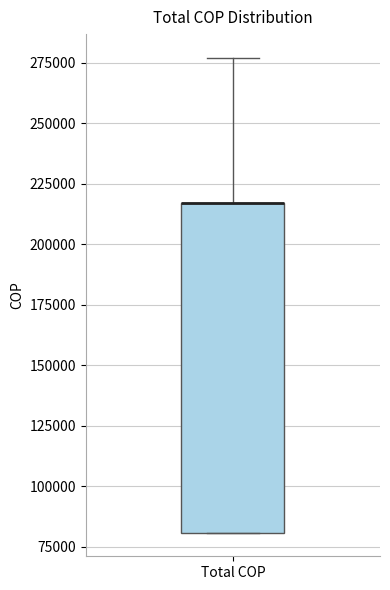

Read this box plot against the y-axis: the position of the median line, the range covered by the box, and the ends of both whiskers. The values are not printed on the chart, so give them approximately, as read against the axis.

median 215000 (drawn on the box's upper edge), box 80000 to 215000, whiskers 80000 to 275000